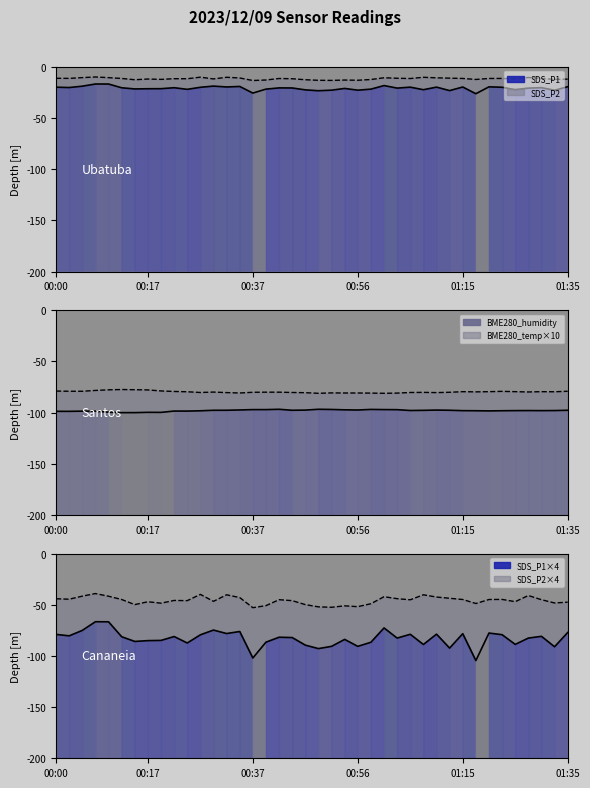

How many data points in SDS_P2 are above -11?

11